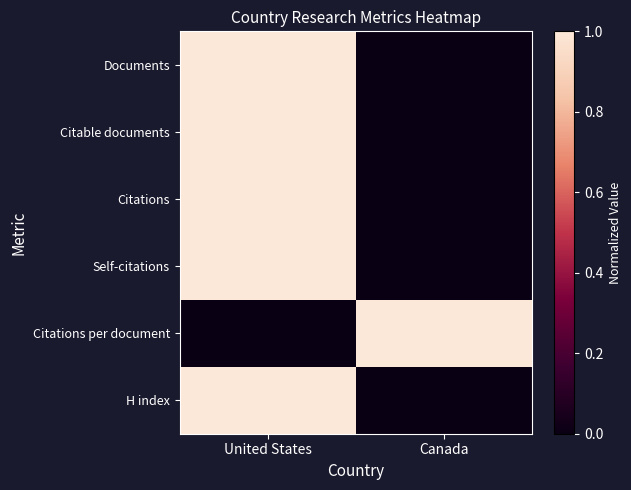

At how many categories does at least one series exceed 0?

2